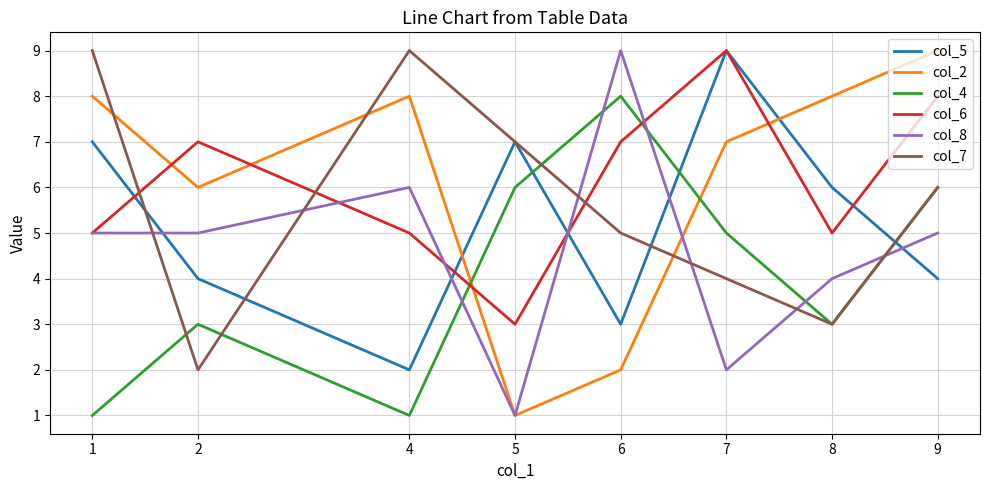

In col_4, how many points are lower than both neighbors (excluding endpoints)?

2